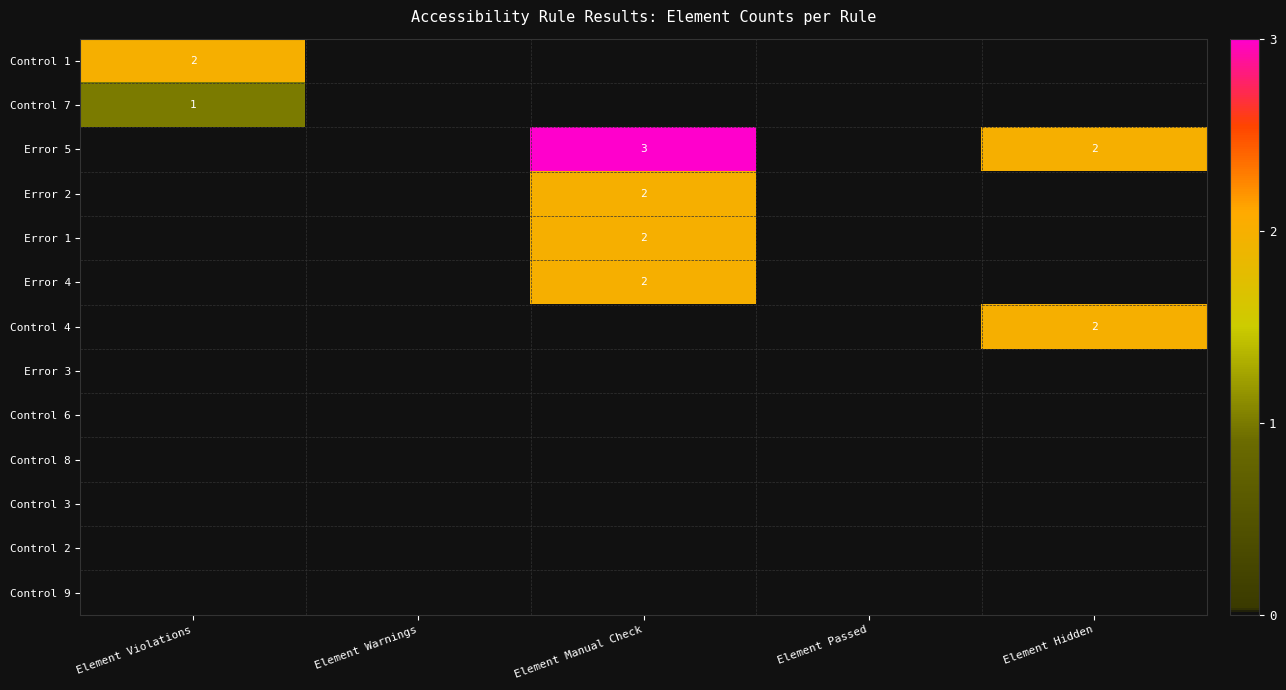

True or false: Error 4 has a value of 3 at Element Manual Check.

False